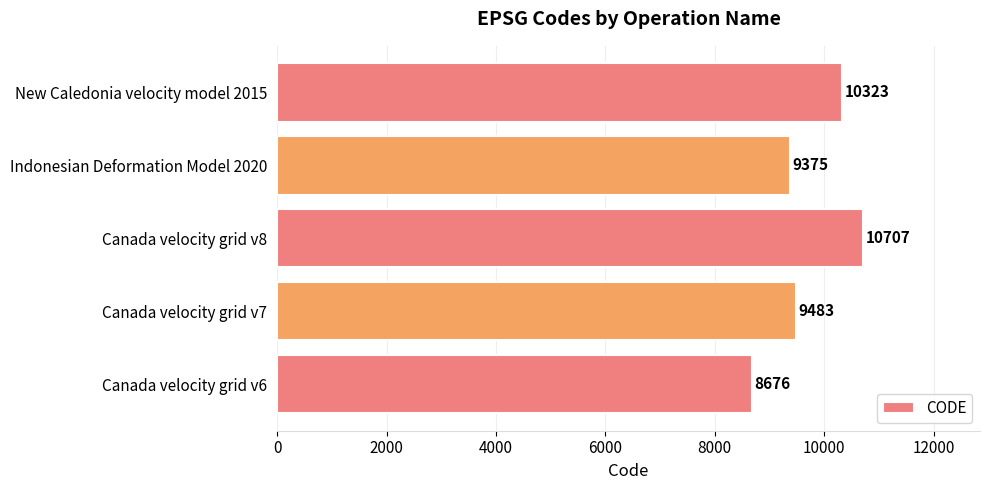

Which label corresponds to the largest value in the chart?

Canada velocity grid v8